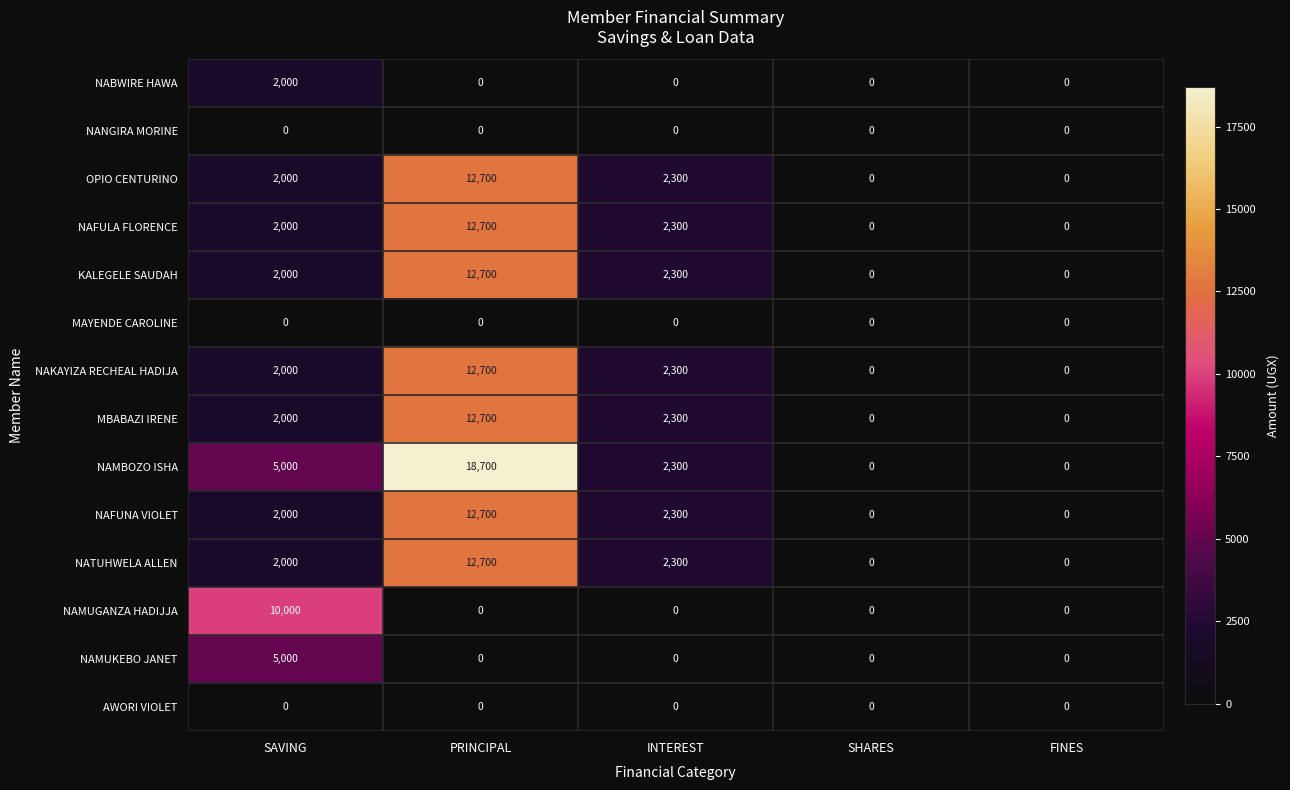

At how many categories does at least one series exceed 1514?

3